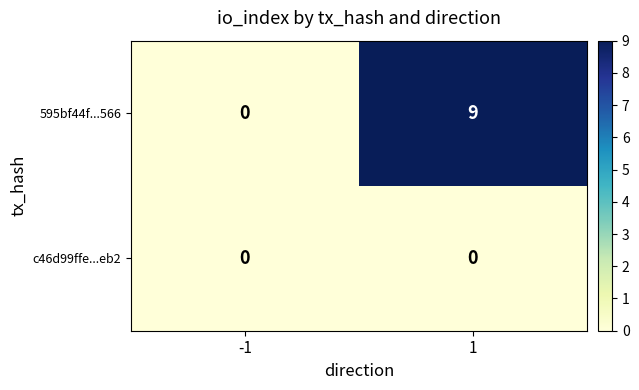

Which series has the widest spread of values?

595bf44f...566